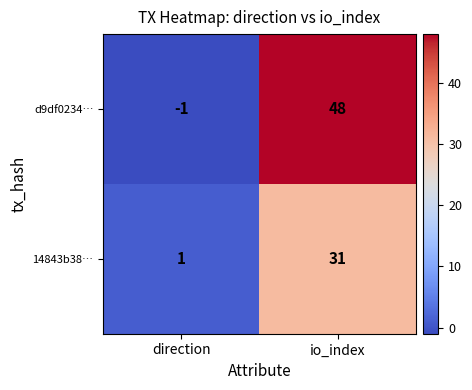

Rank the series at io_index from lowest to highest value.

14843b38…, d9df0234…